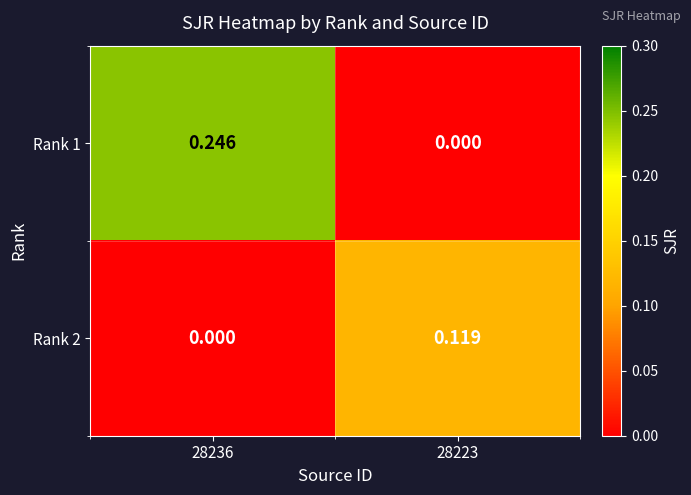

Reading left to right, extract all data points from this chart.

Rank 1: 28236=0.2	28223=0.0
Rank 2: 28236=0.0	28223=0.1